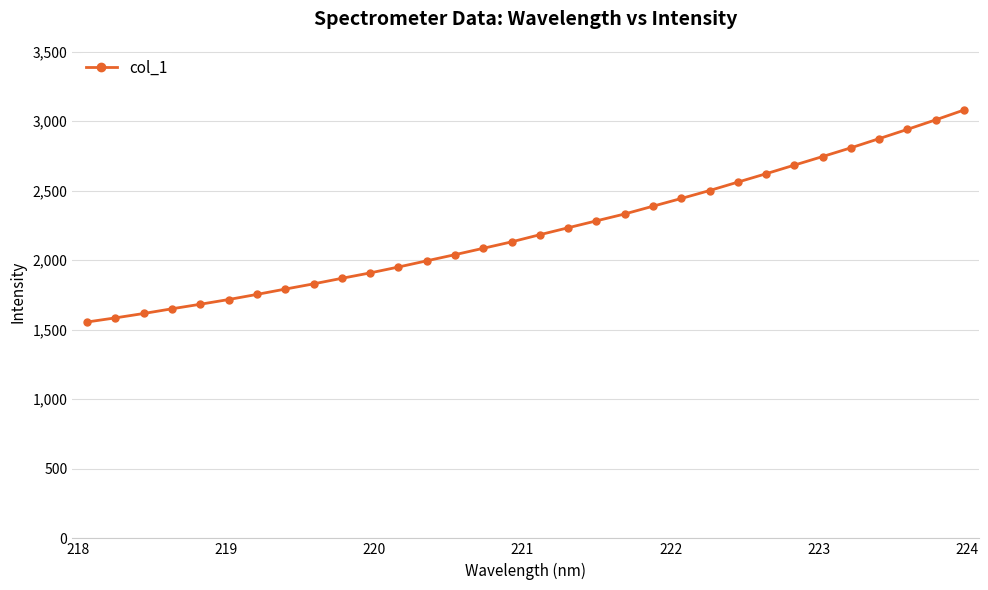

What is the greatest value displayed?

3079.4